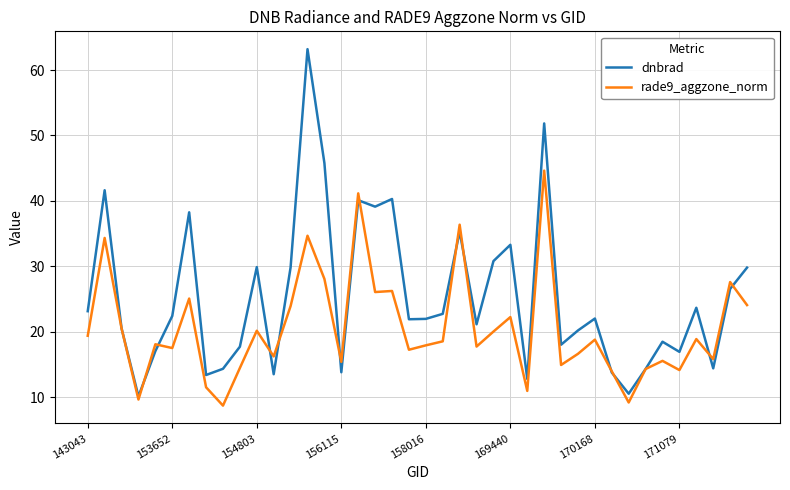

List the series in order of their peak value, lowest first.

rade9_aggzone_norm, dnbrad